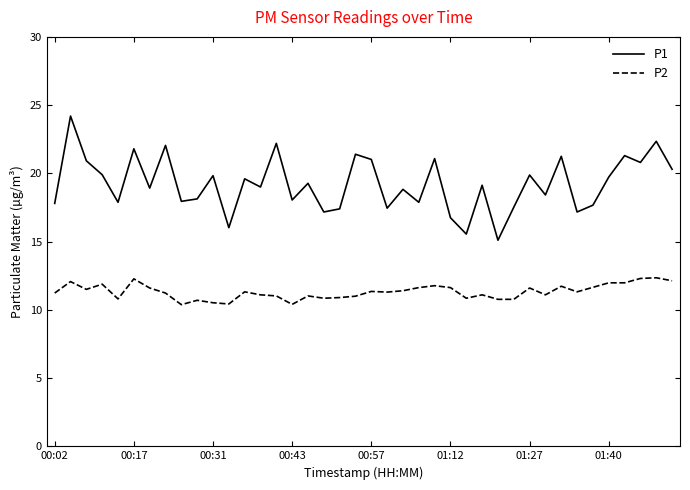

What is the greatest value displayed?

24.2